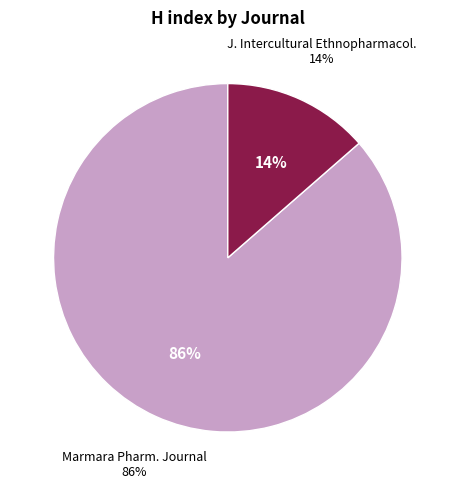

Is the sum of Marmara Pharmaceutical Journal and Journal of Intercultural Ethnopharmacology greater than half?

Yes